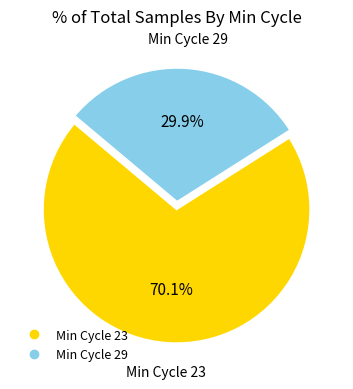

Is there any slice that represents more than half of the pie?

Yes